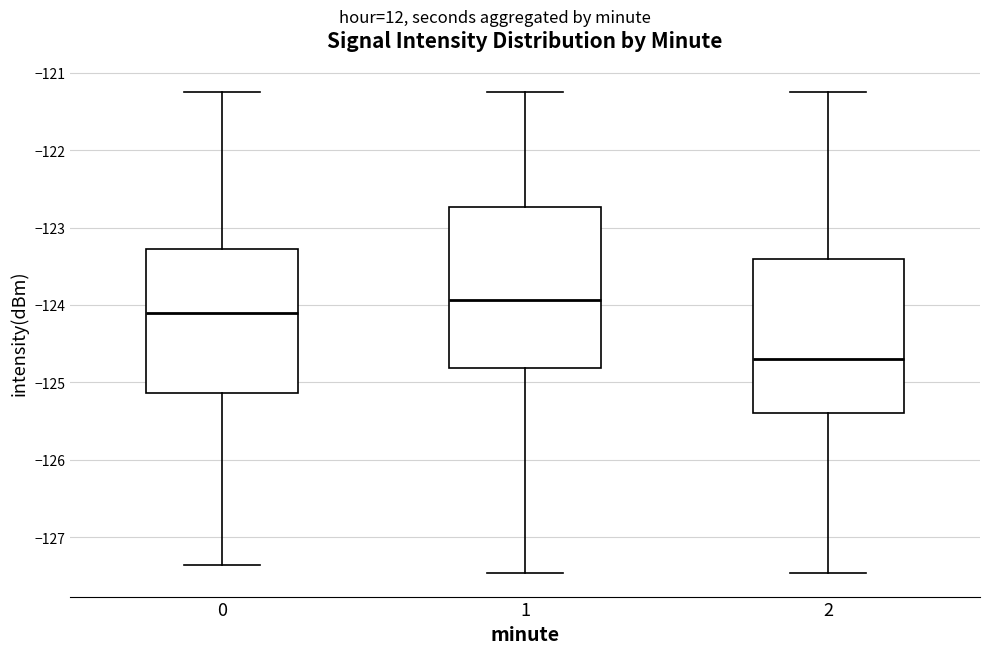

Reading left to right, transcribe this box plot: for each box, give where its median line is, the range the box spans, and where its two whiskers end, as read against the y-axis. The values are not printed on the chart, so give them approximately, as read against the axis.

0: median -124.1, box -125.1 to -123.3, whiskers -127.4 to -121.2
1: median -123.9, box -124.8 to -122.7, whiskers -127.5 to -121.2
2: median -124.7, box -125.4 to -123.4, whiskers -127.5 to -121.2